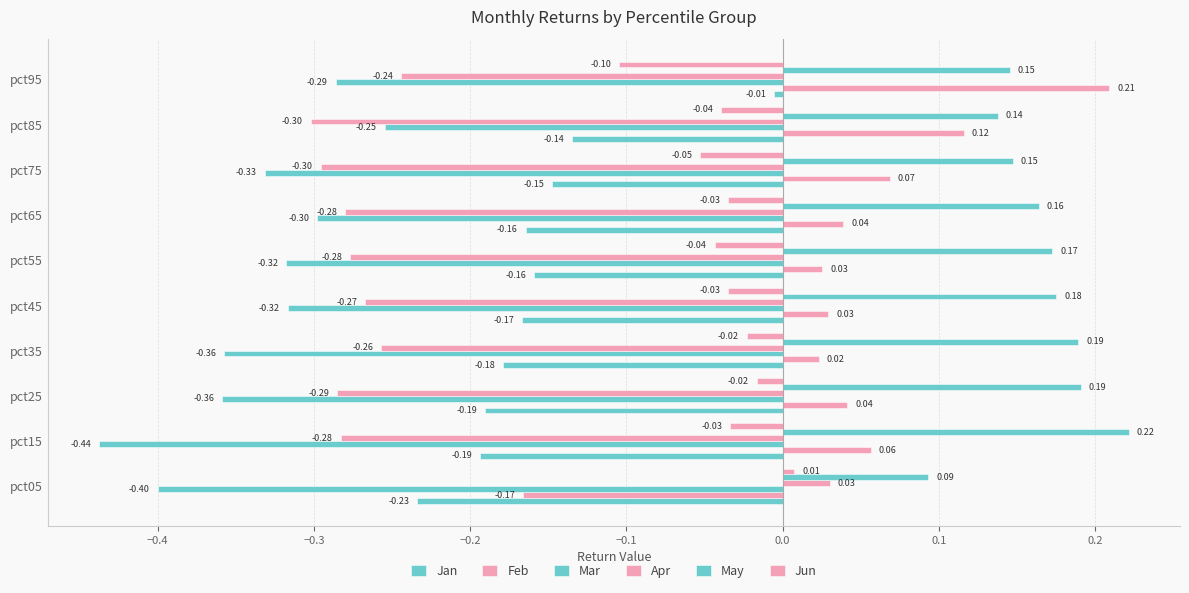

What is the label of the 9th bar from the right?

−0.4